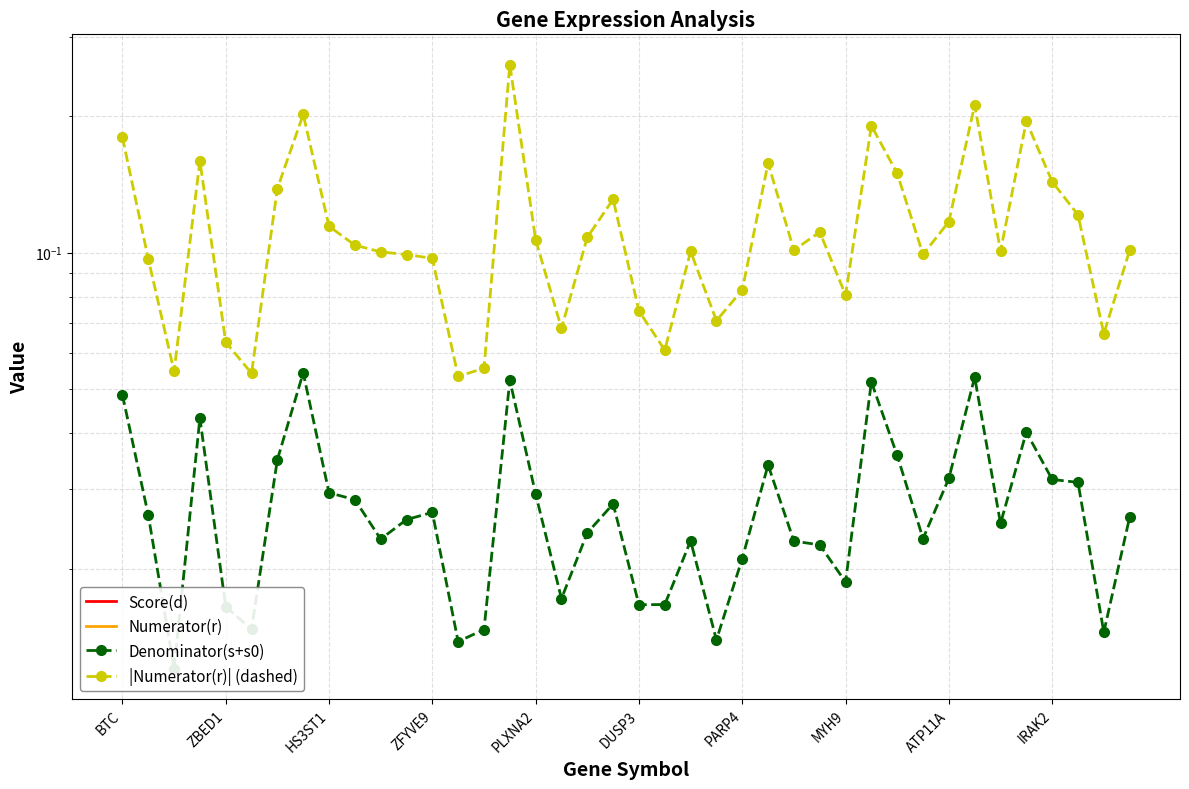

The value of Numerator(r) at 33 is -0.2. True or false?

True